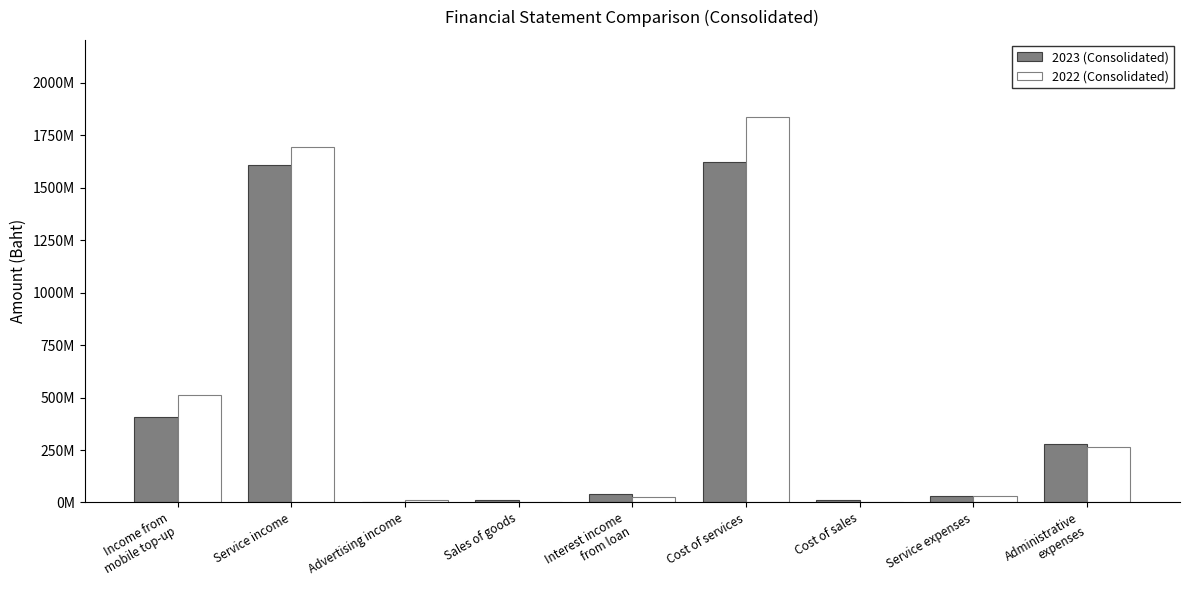

At which label does 2023 (Consolidated) first exceed 38378448?

Income from
mobile top-up